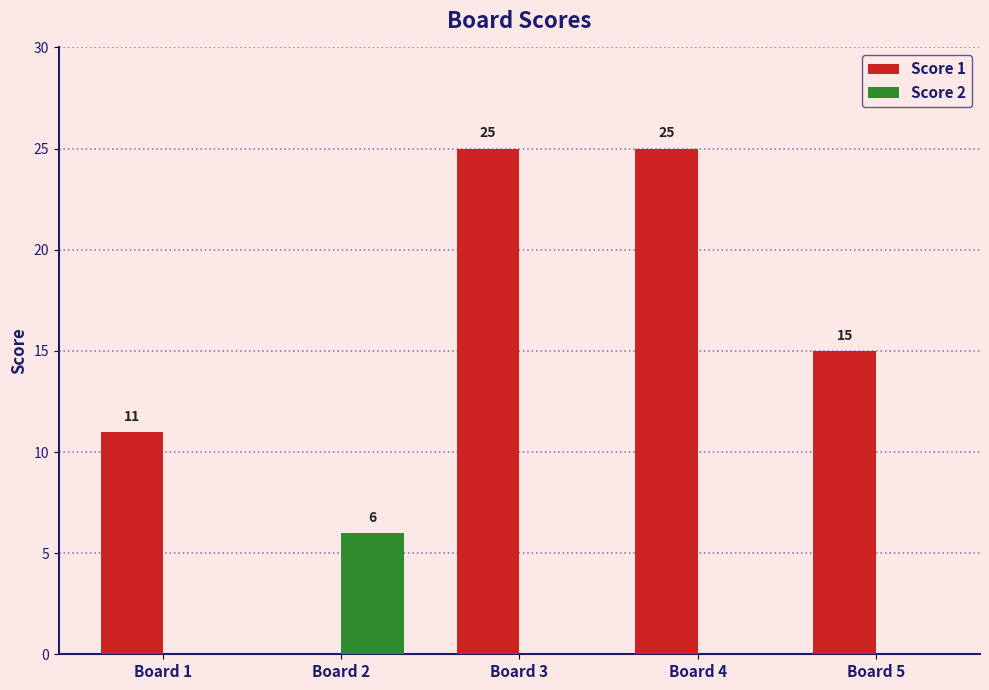

Are the bars horizontal?

No